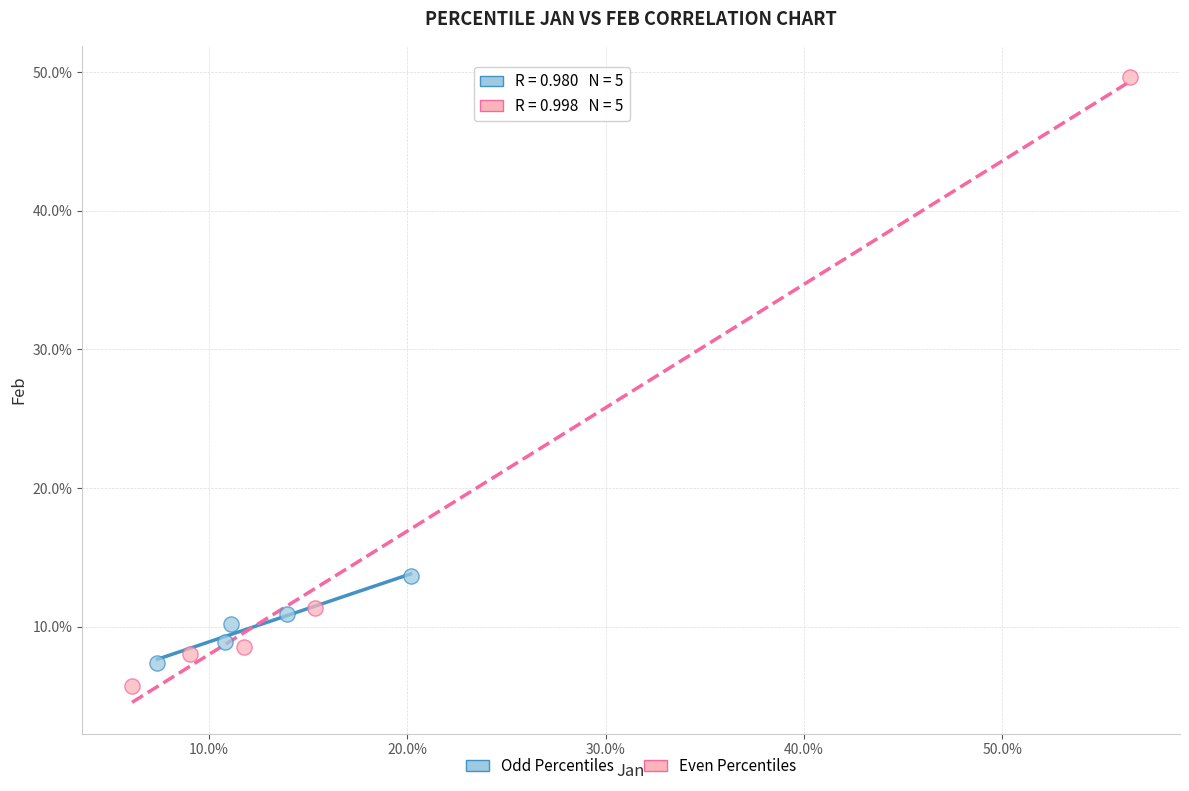

Which series reaches the minimum Y coordinate?

Even Percentiles